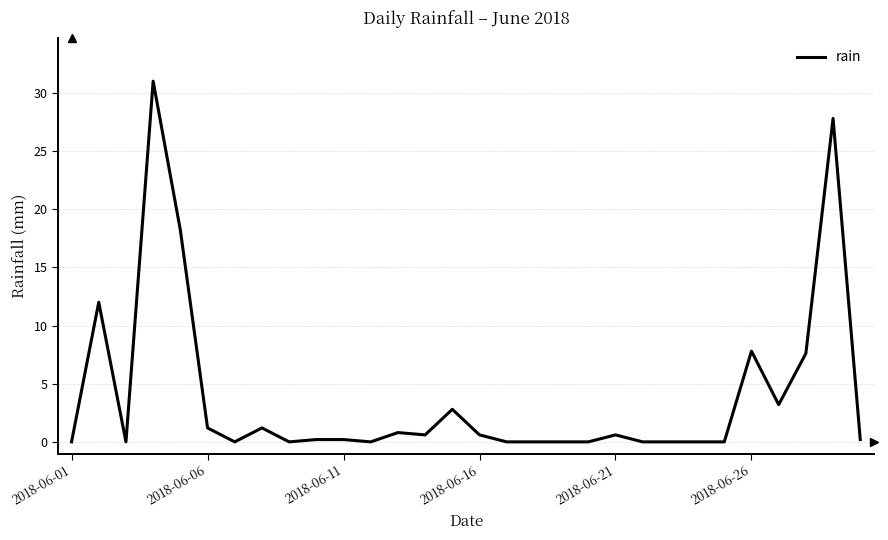

What is the difference between the maximum and minimum values?

31.0